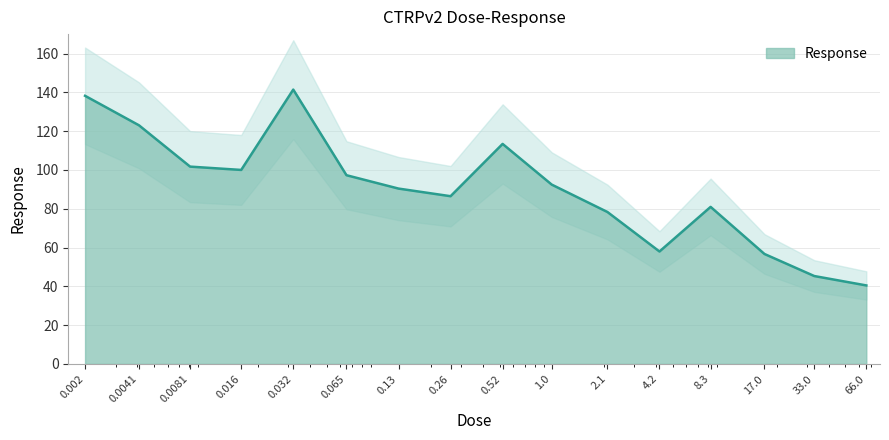

What is the change in value from 0.016 to 2.1?

-21.7